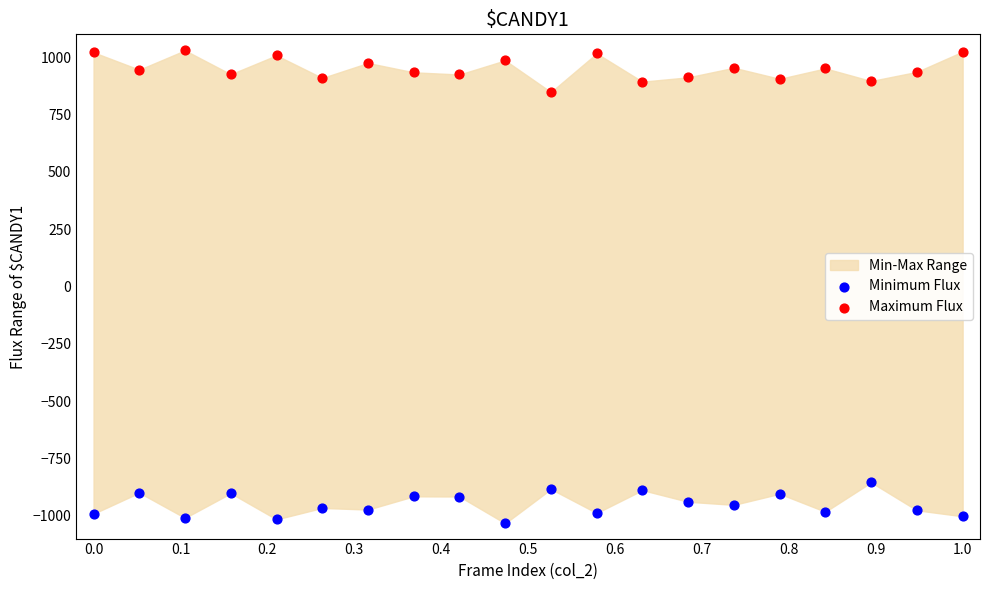

What is the X range (max minus min) for the scatter plot?

1.0